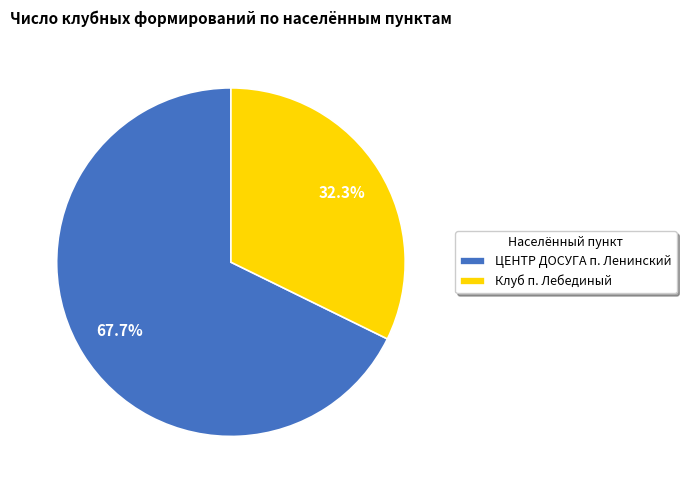

Approximately how many times larger is the value at Клуб п. Лебединый compared to ЦЕНТР ДОСУГА п. Ленинский?

0.5